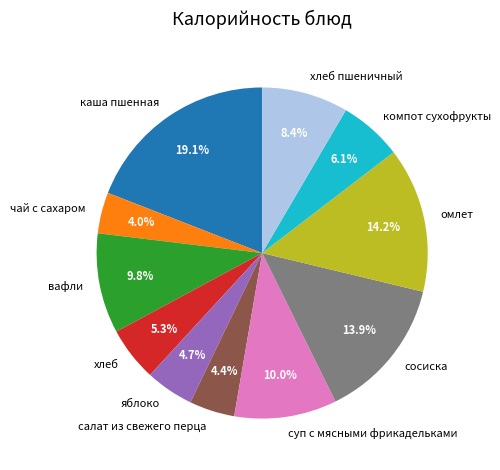

What is the largest slice in the pie chart?

каша пшенная